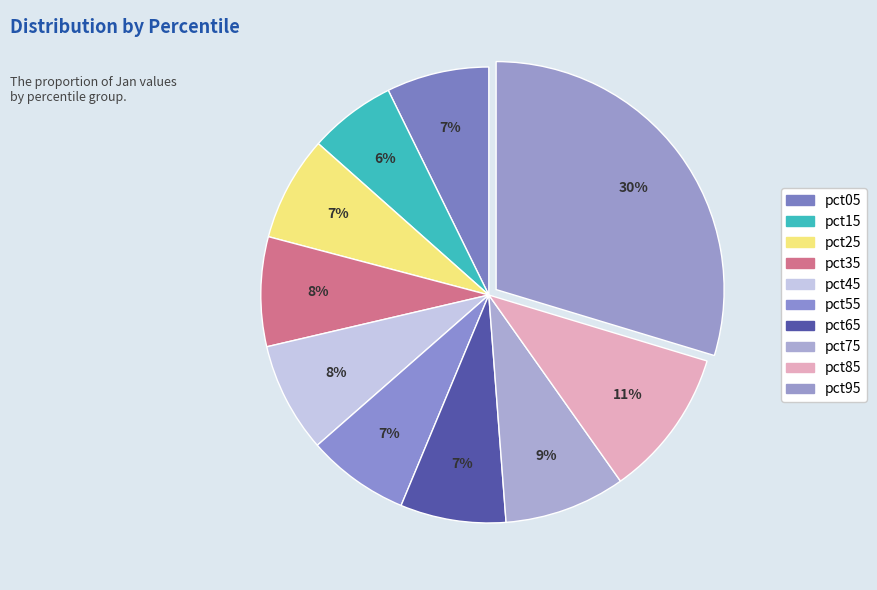

Does pct05 represent more than half of the total?

No